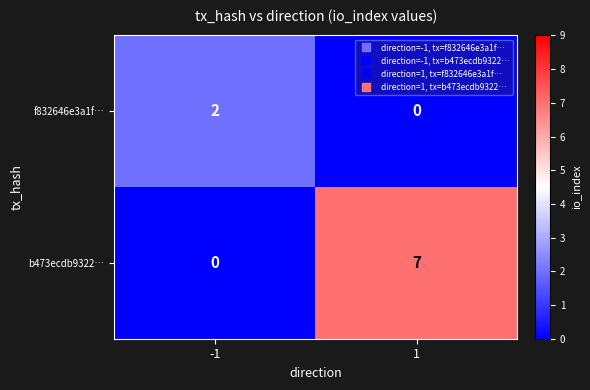

What is the difference between the maximum and minimum values in the b473ecdb9322… series?

7